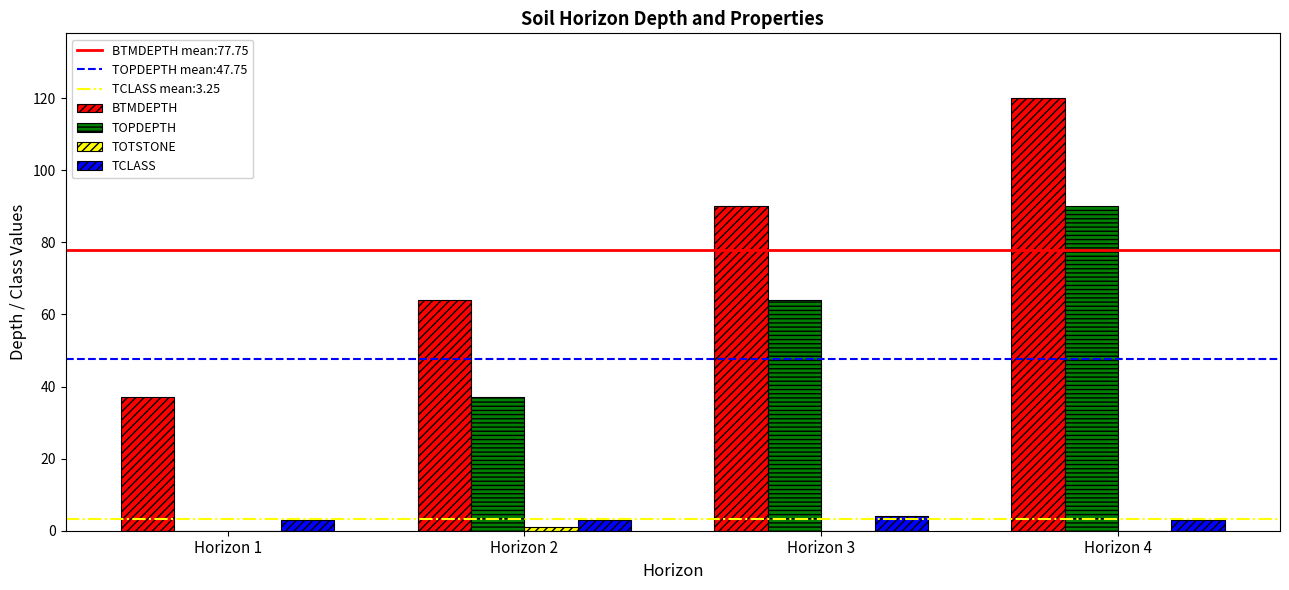

Which series has the largest total across all categories?

BTMDEPTH